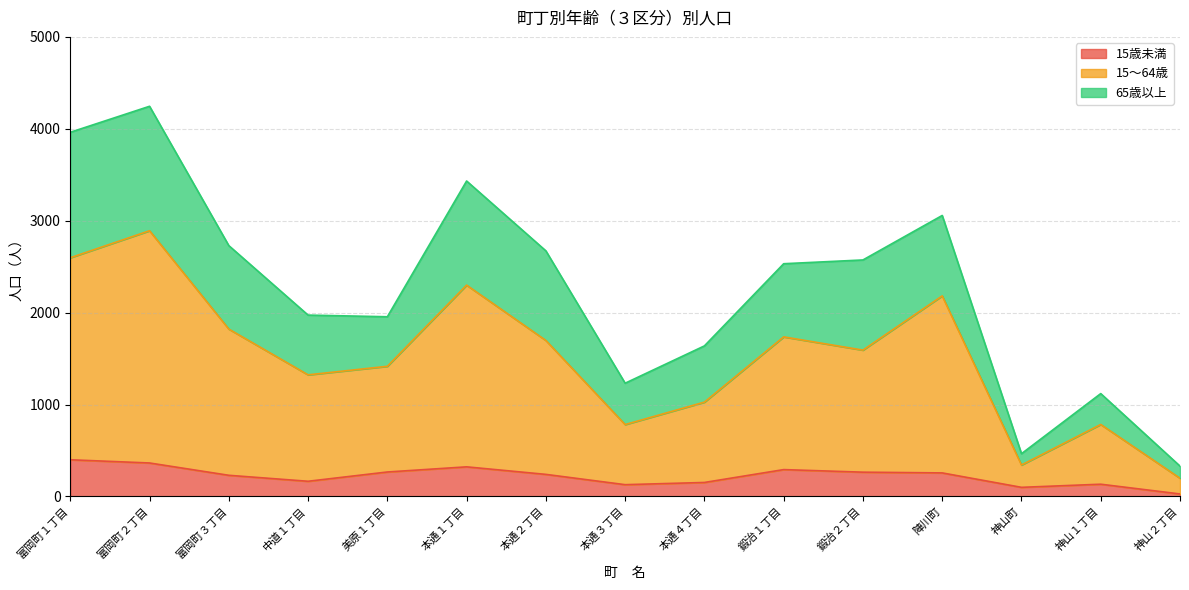

Is the value of 15歳未満 at 本通３丁目 greater than the value of 65歳以上 at 鍛治１丁目?

No